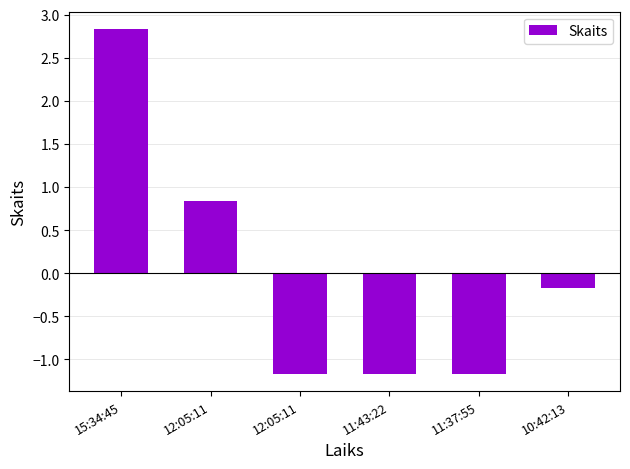

How many bars are there in total?

6